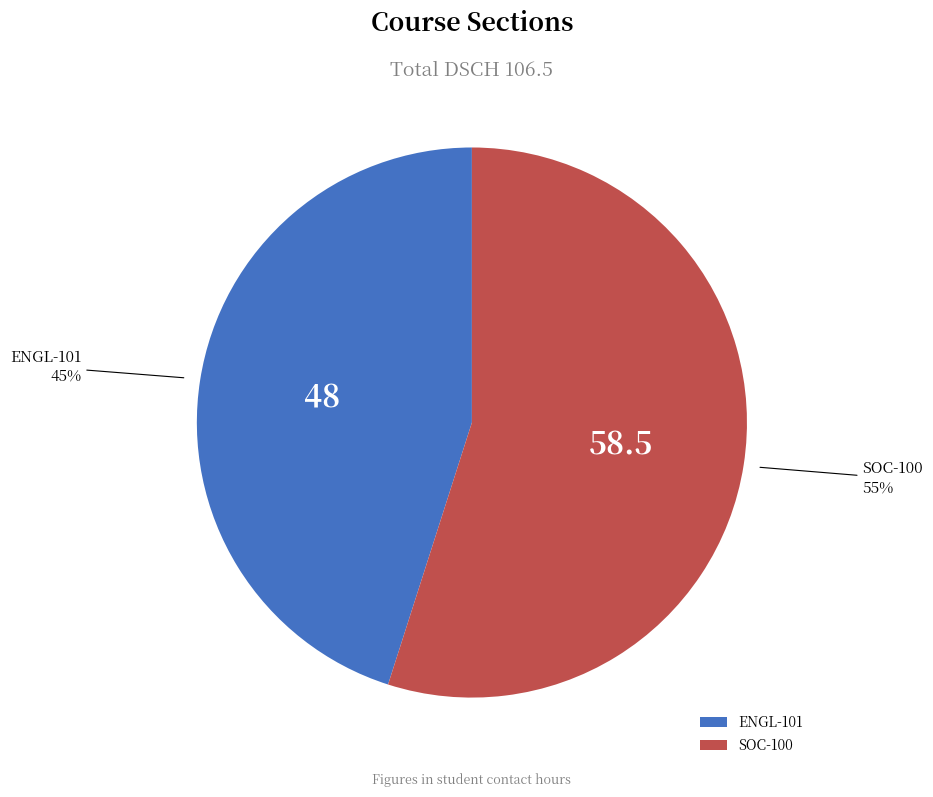

Is ENGL-101 the majority of the pie?

No